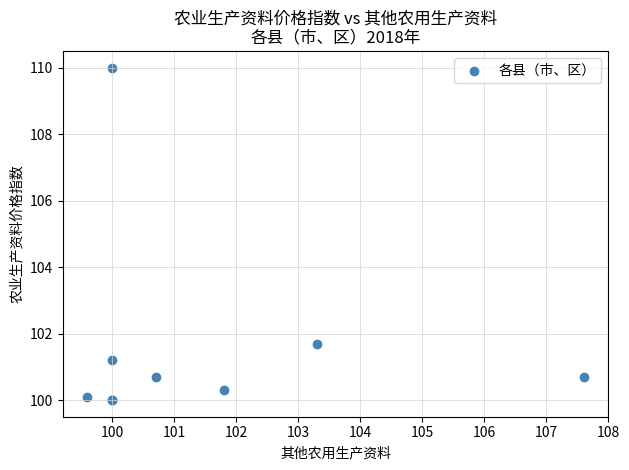

What Y value in the scatter plot is closest to 105?

101.7